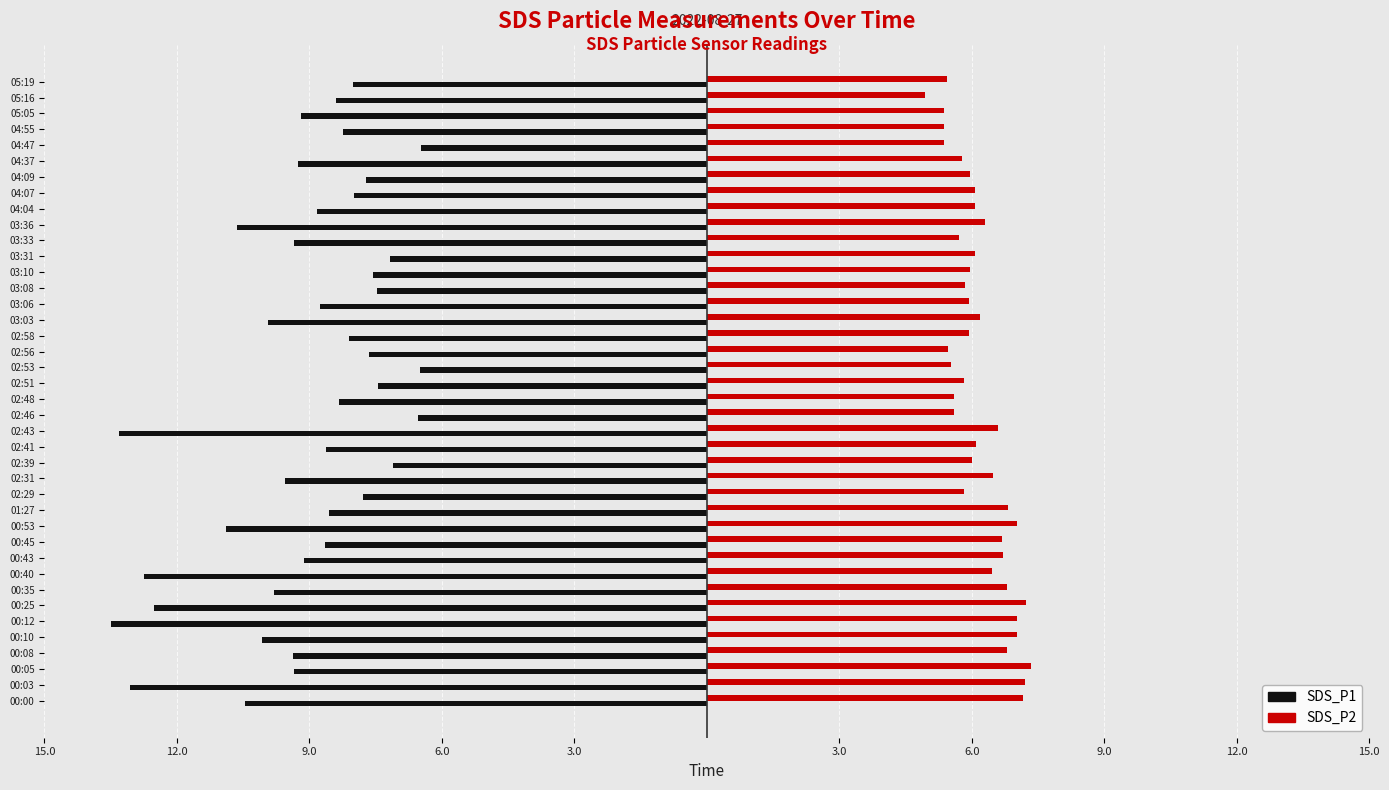

What is the difference between the second highest and second lowest values in the SDS_P2 series?

1.8